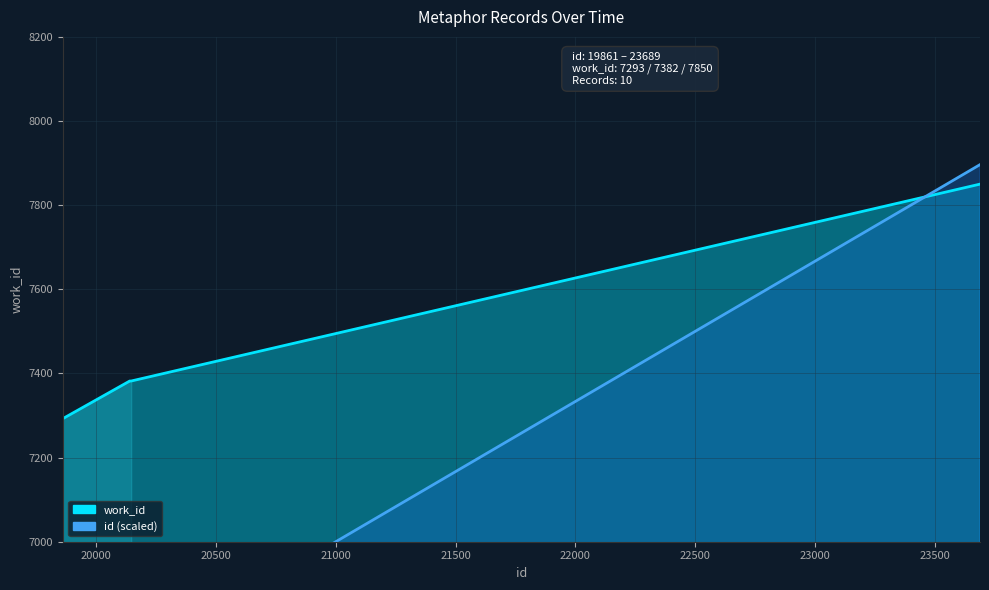

At which category is the sum across all series the highest?

23689